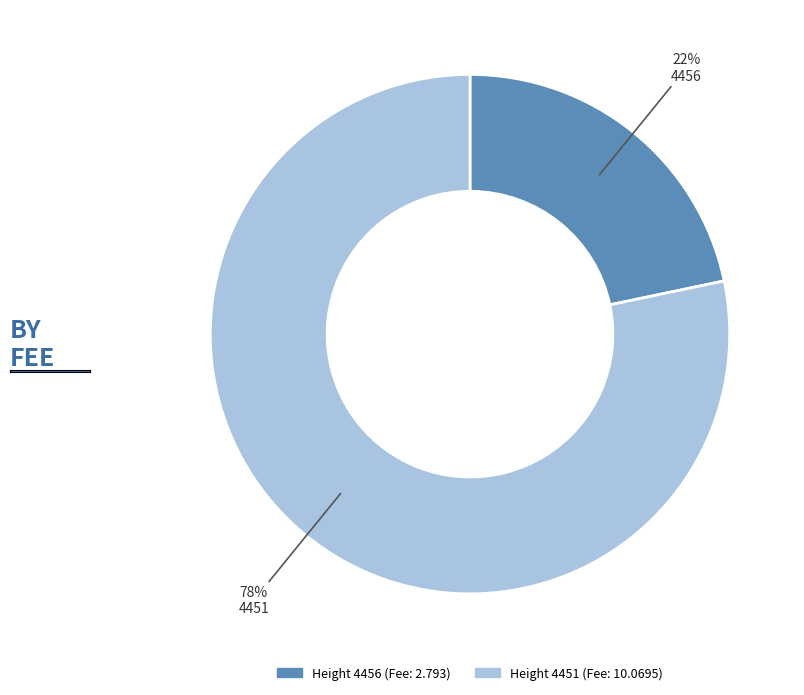

To the nearest percent, what is the average slice percentage?

50%